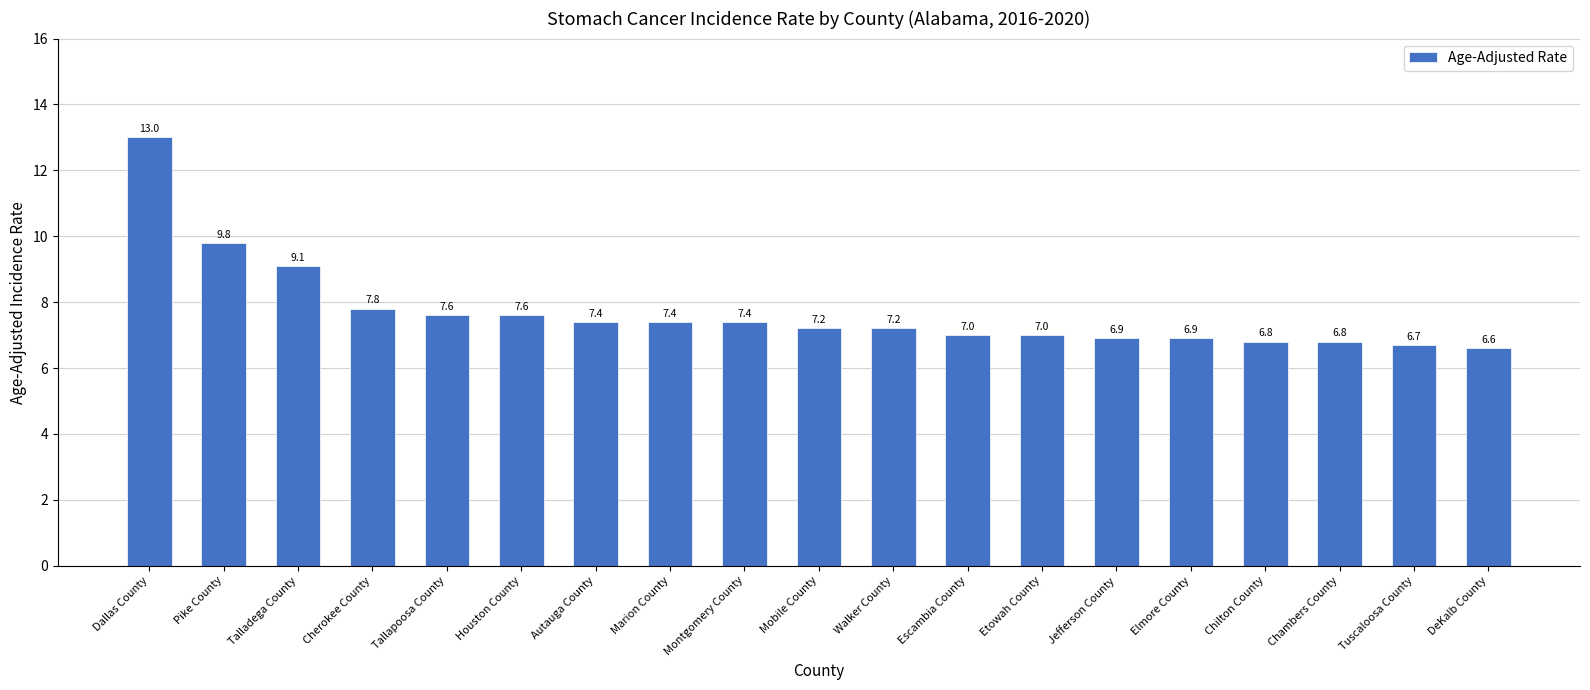

Count the number of data series in this chart.

1